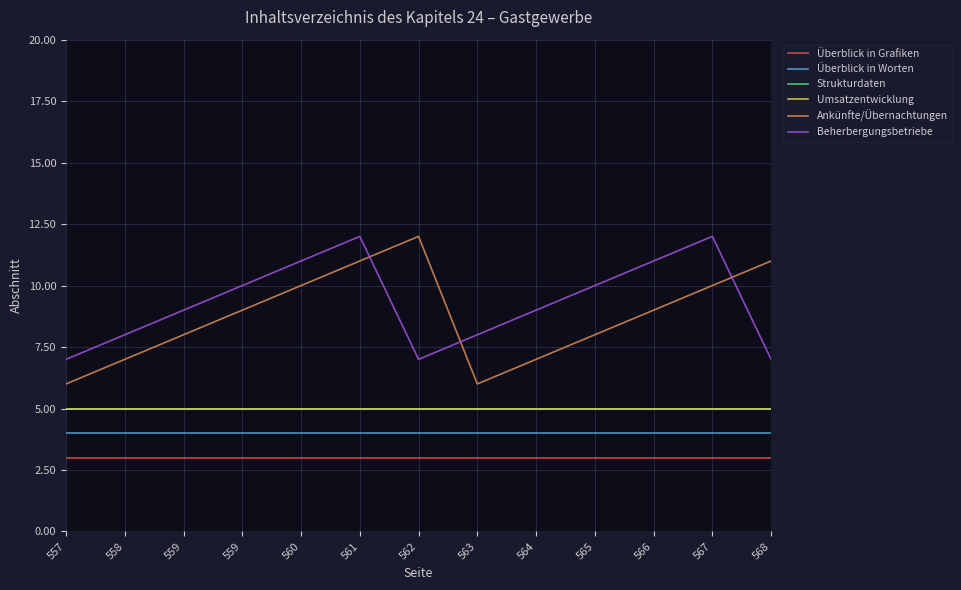

Is it true that Ankünfte/Übernachtungen equals 12 at 562?

True